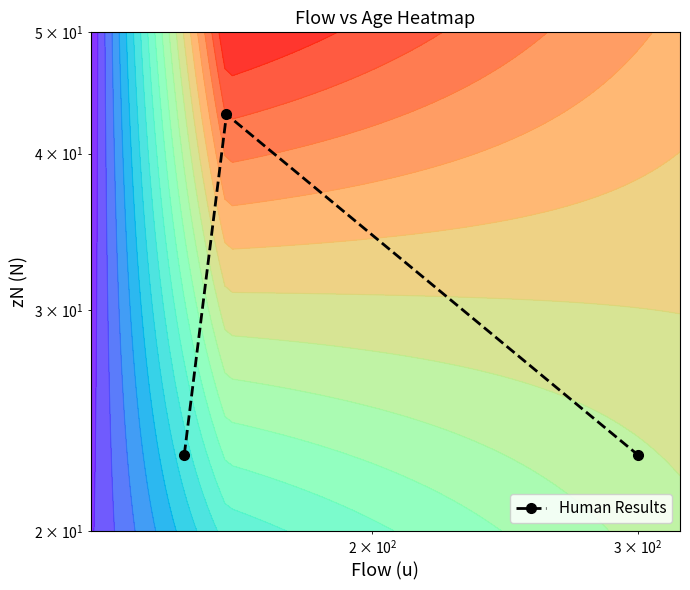

Reading left to right, what are all the values shown in this chart?

23	43	23